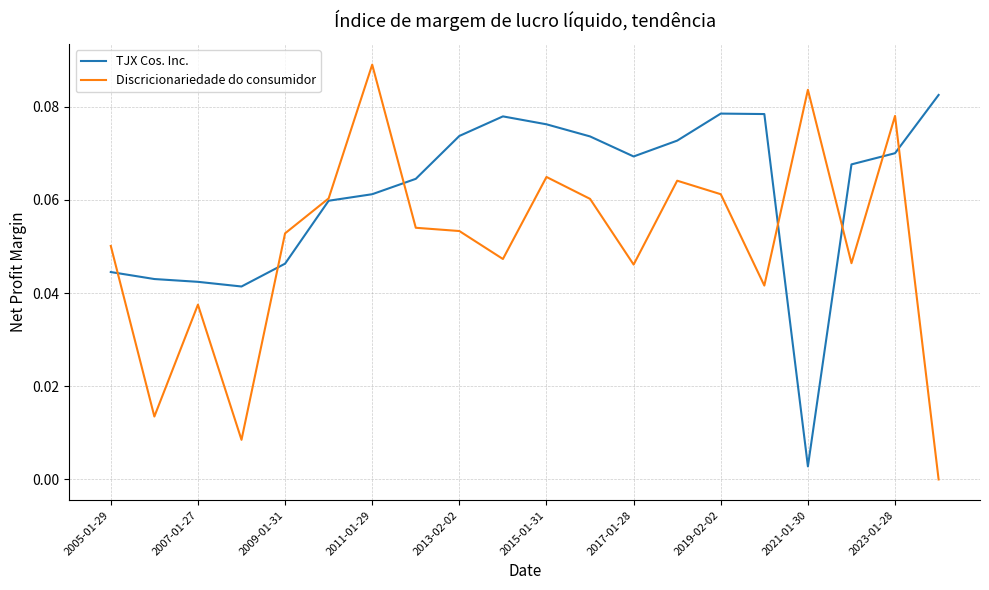

Rank the series by their maximum value, from lowest to highest.

TJX Cos. Inc., Discricionariedade do consumidor